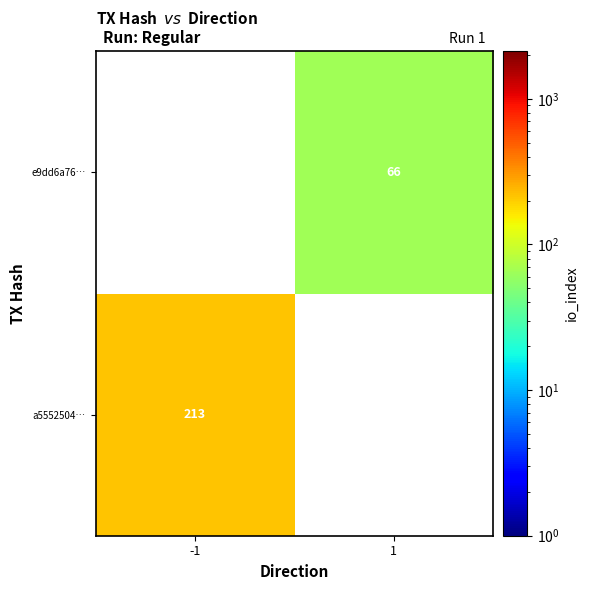

The value of e9dd6a76… at 1 is 66. True or false?

True